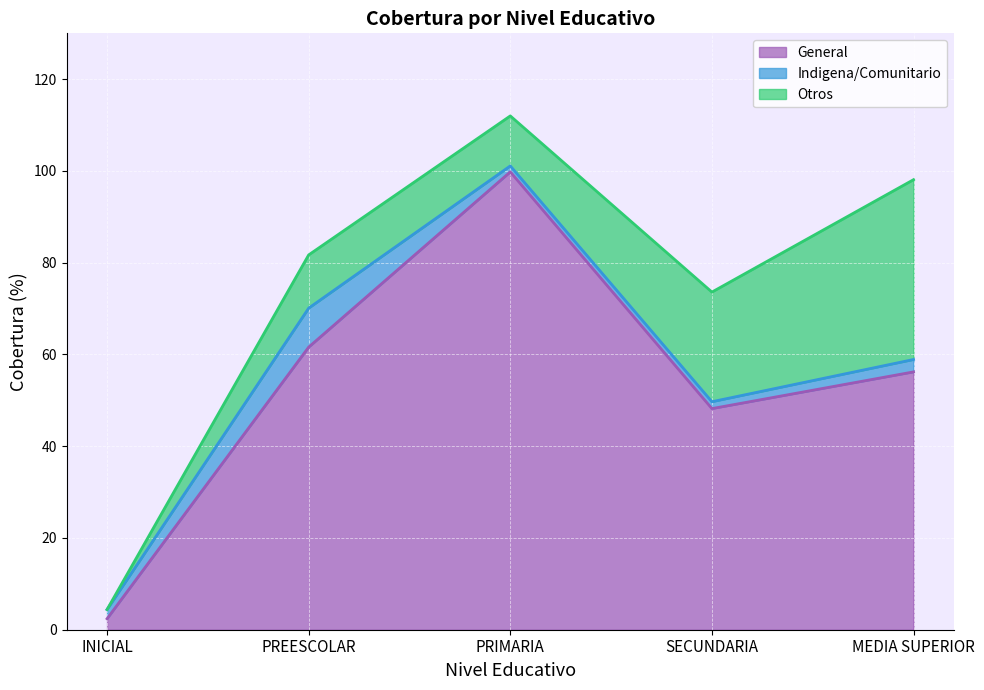

True or false: General has more than 2 interior local peaks.

False